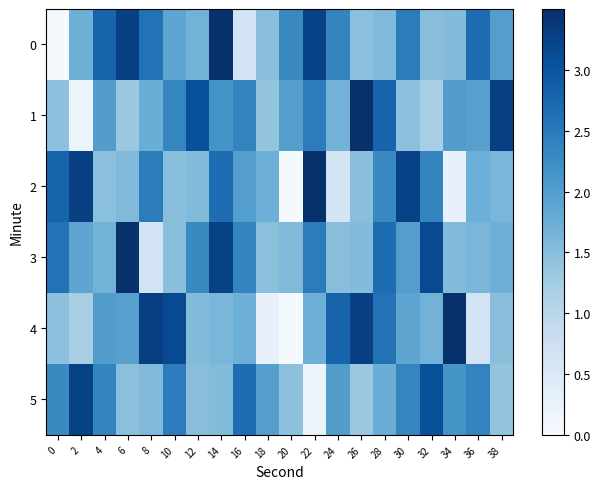

At which category is the sum across all series the highest?

14